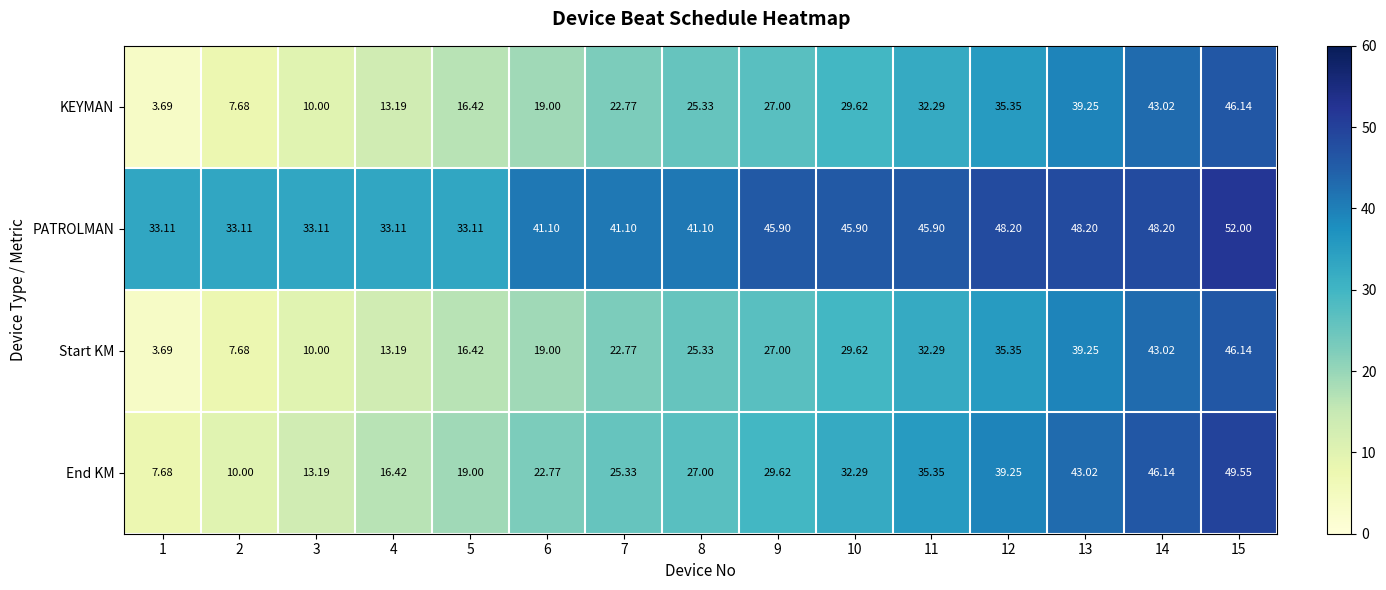

Which series has the largest total across all categories?

PATROLMAN